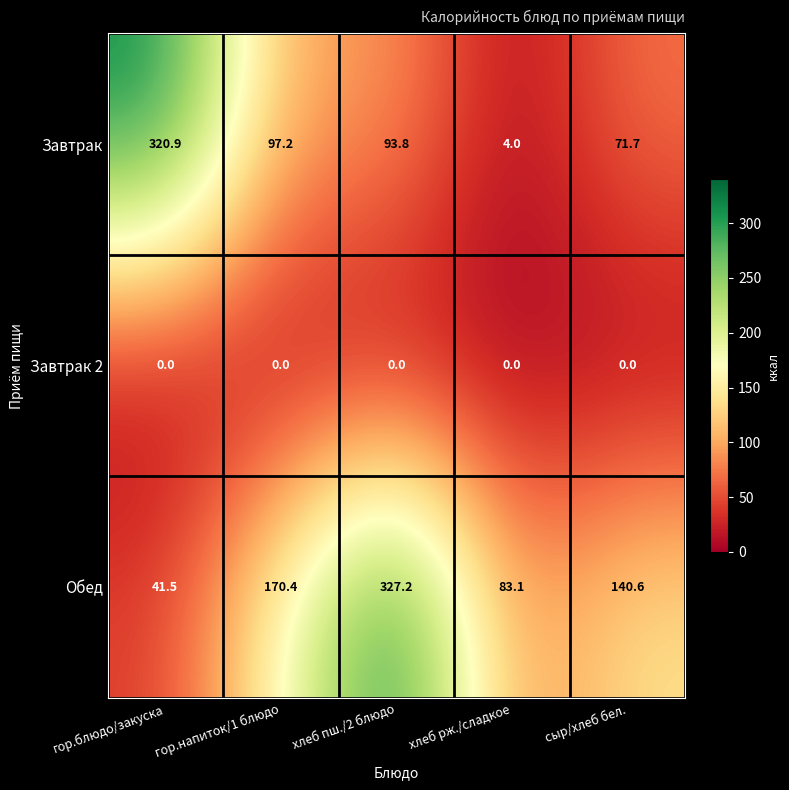

Between хлеб рж./сладкое and сыр/хлеб бел., which series saw the biggest shift?

Завтрак